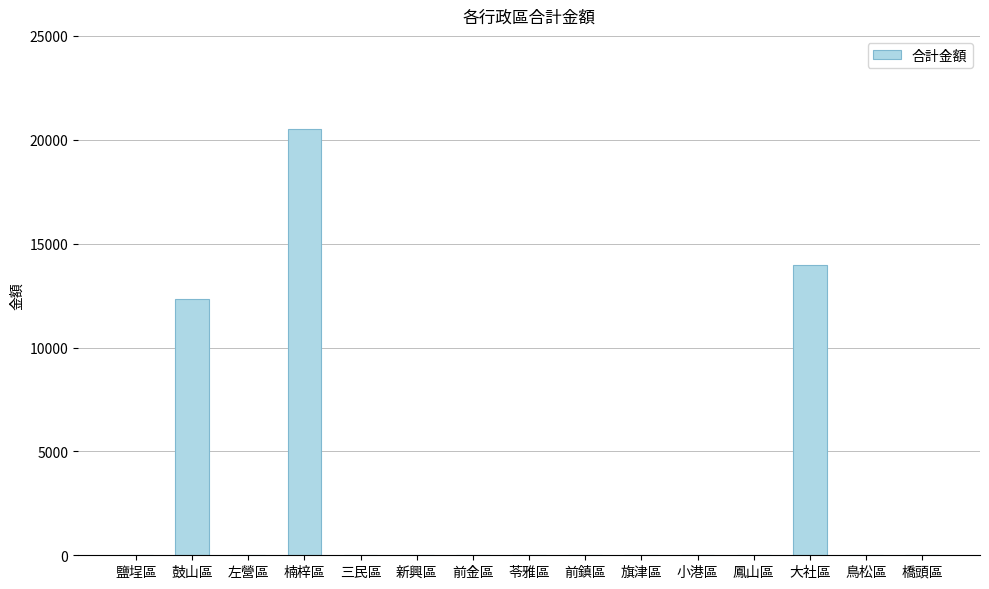

The chart shows a value of -11610 at 三民區. True or false?

False